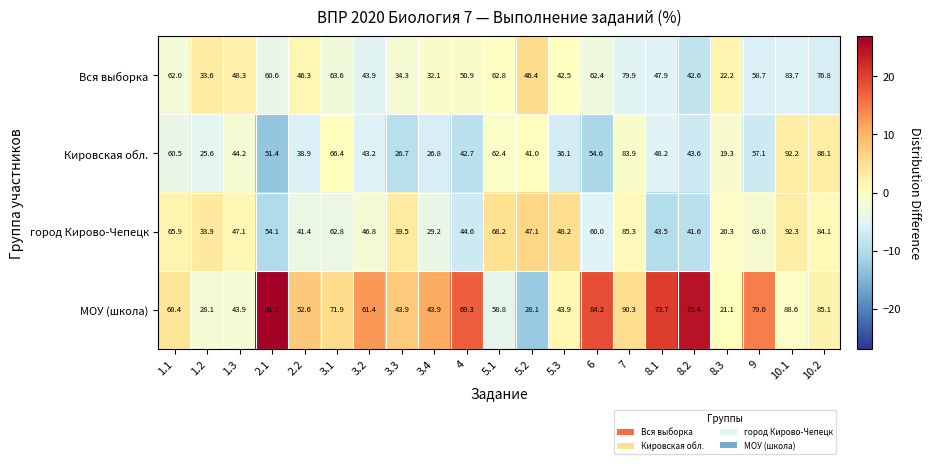

How many series are shown in this chart?

4